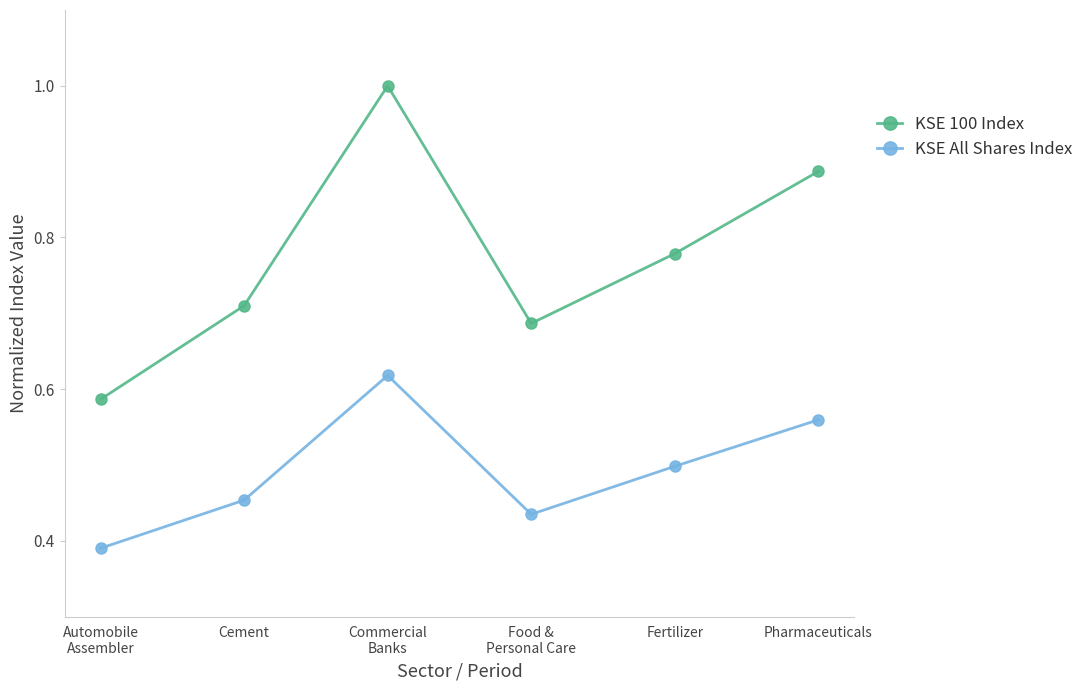

What is the sum of all KSE All Shares Index values?

3.0